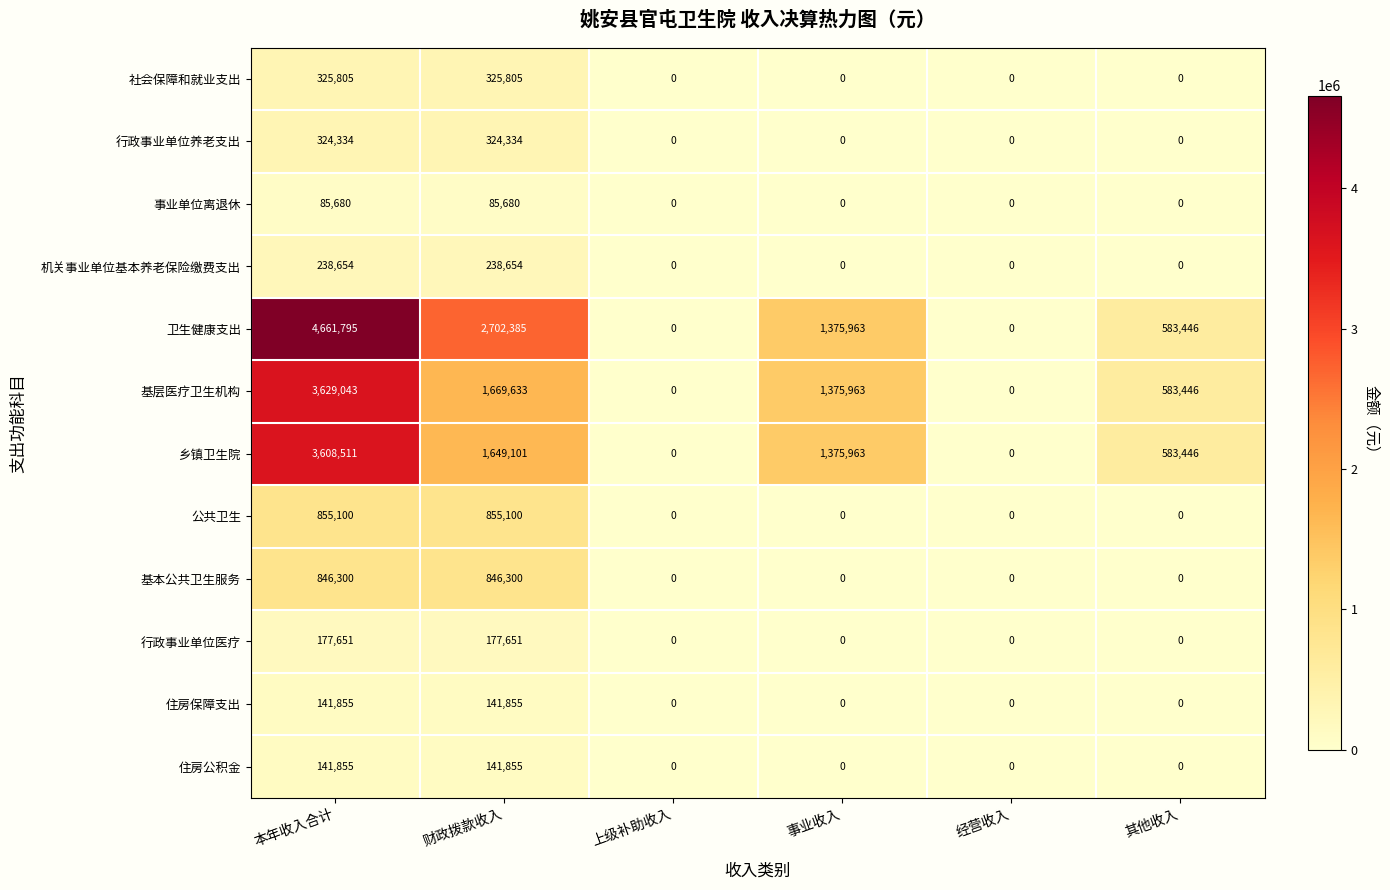

What is the sum of the 社会保障和就业支出 values at 其他收入 and 本年收入合计?

325805